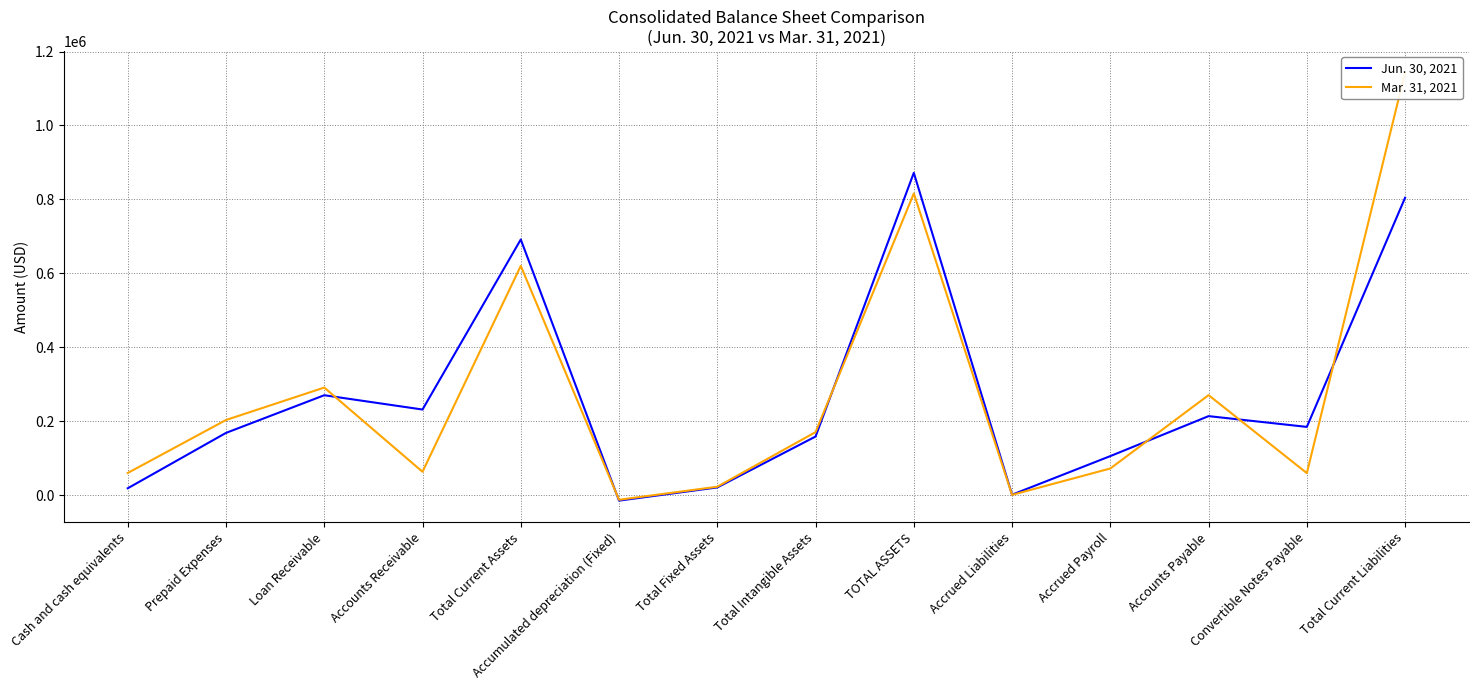

The value of Jun. 30, 2021 at Accrued Liabilities is 1748. True or false?

True